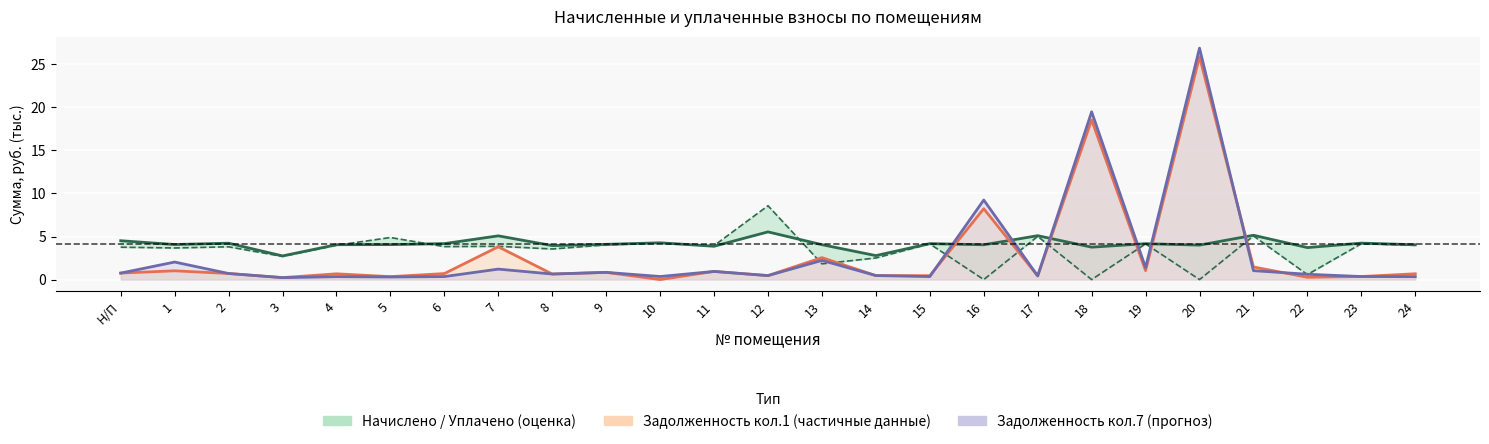

What position from the right is 11?

14